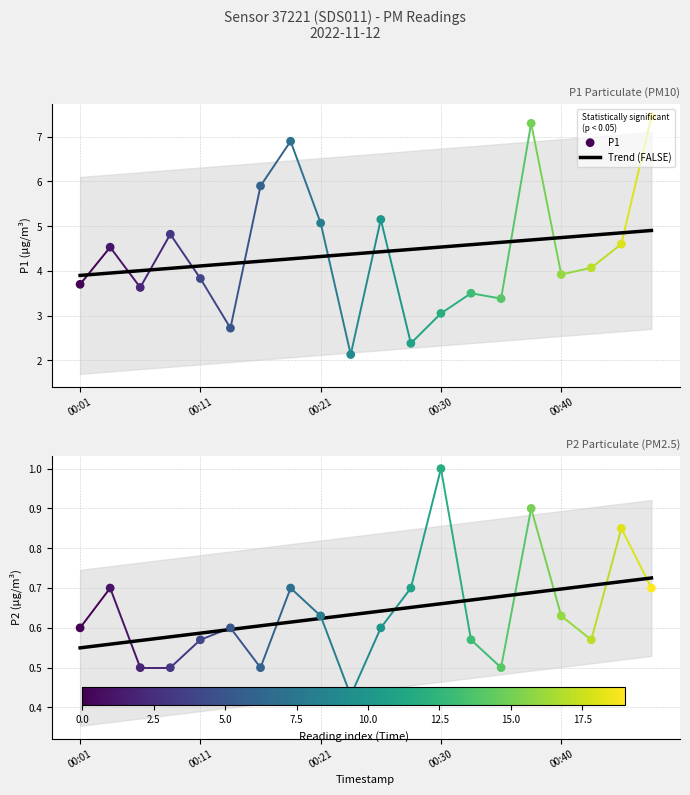

What is the total value across all series at 00:03?

5.2